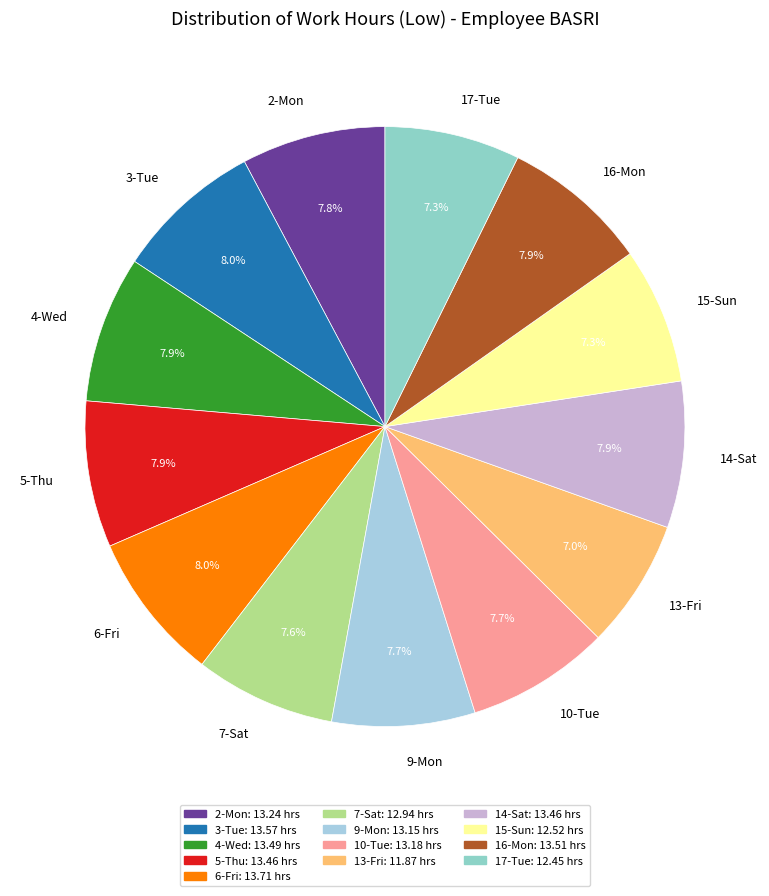

Is 7-Sat the majority of the pie?

No